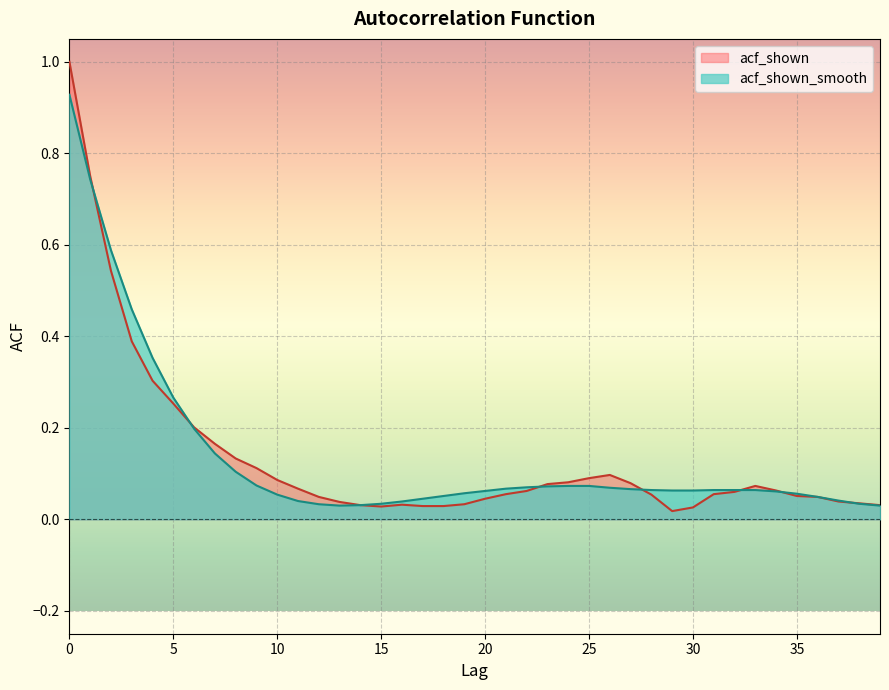

Where is acf_shown_smooth nearest to the value 0?

13